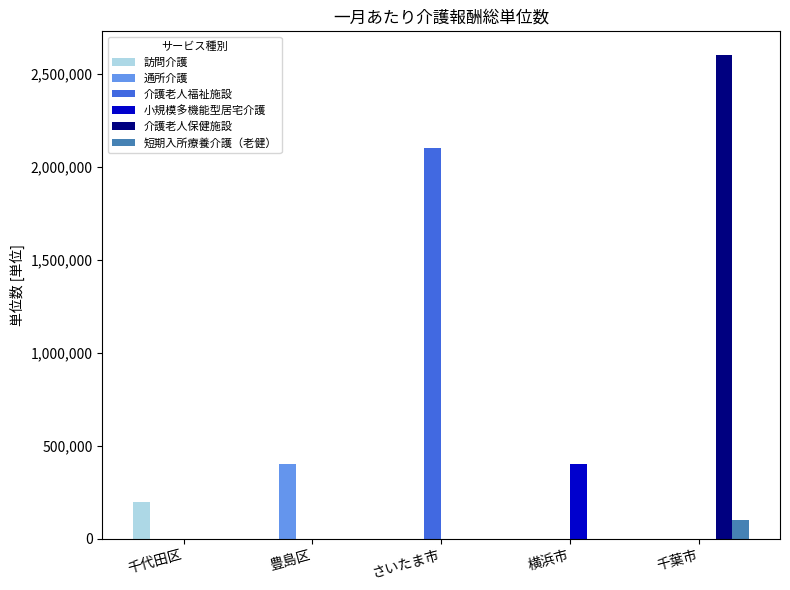

Reading left to right, list all the values displayed in this chart.

訪問介護: 200000	0	0	0	0
通所介護: 0	400000	0	0	0
介護老人福祉施設: 0	0	2100000	0	0
小規模多機能型居宅介護: 0	0	0	400000	0
介護老人保健施設: 0	0	0	0	2600000
短期入所療養介護（老健）: 0	0	0	0	100000